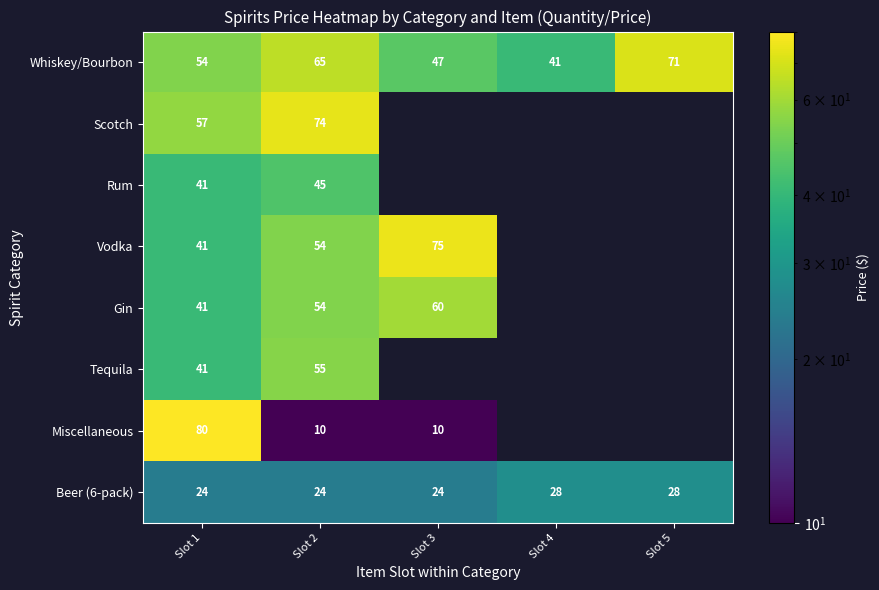

The Beer (6-pack) series shows 24 at Slot 2. True or false?

True